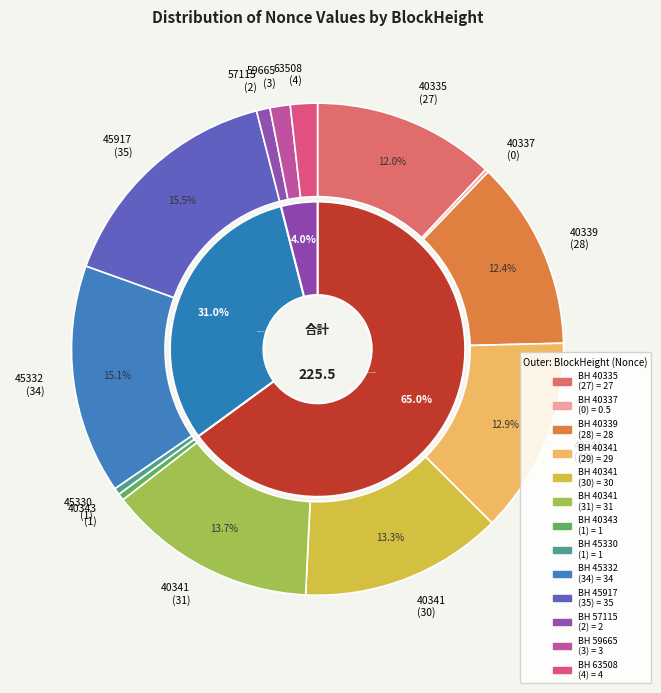

What is the change in value from BlockHeight 40335 (Nonce 27) to BlockHeight 63508 (Nonce 4)?

-23.0